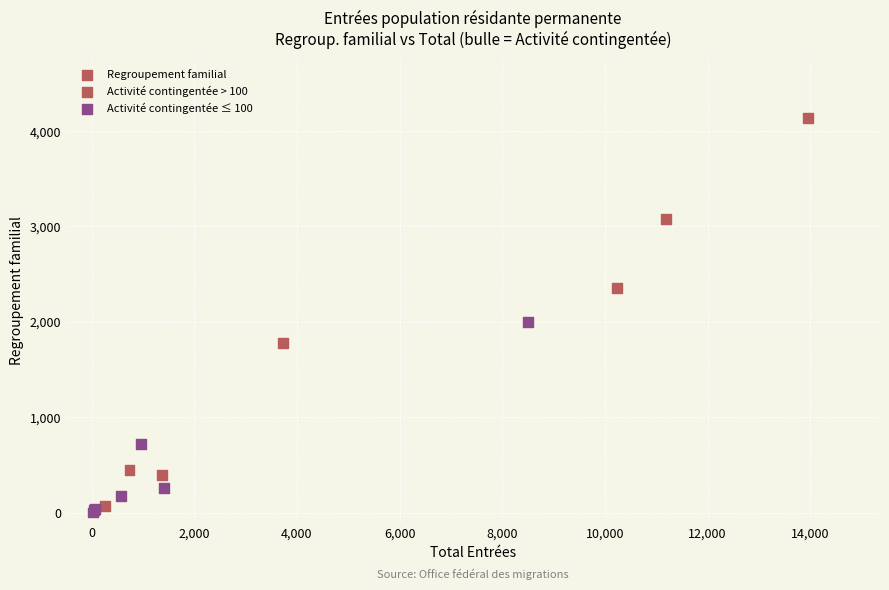

What Y value in the scatter plot is closest to 2070?

1995